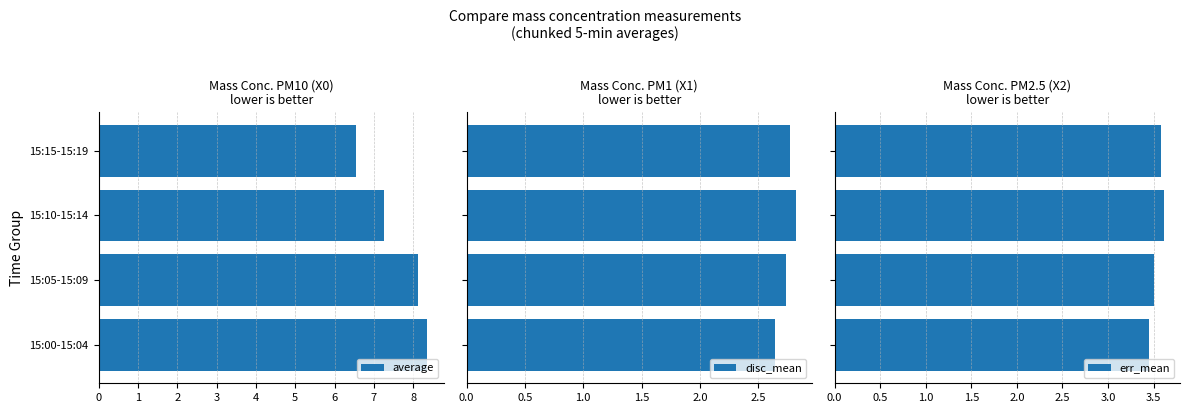

Rank the series by their average value, from highest to lowest.

average, err_mean, disc_mean